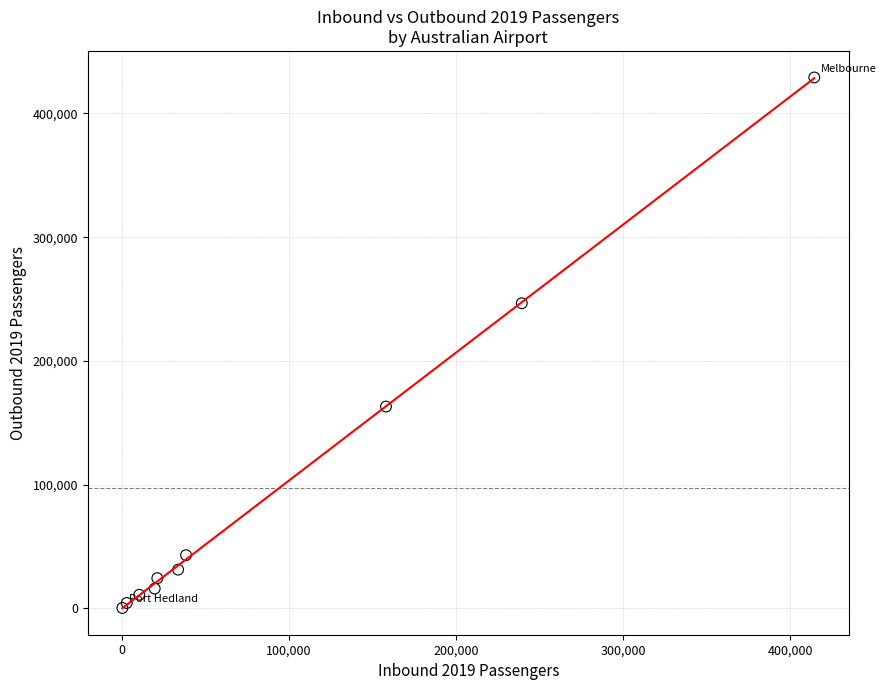

What Y value in the scatter plot is closest to 214727?

246644